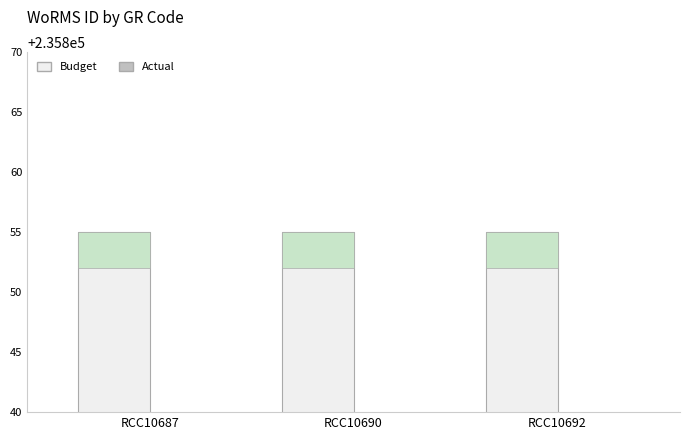

How many series are shown in this chart?

2